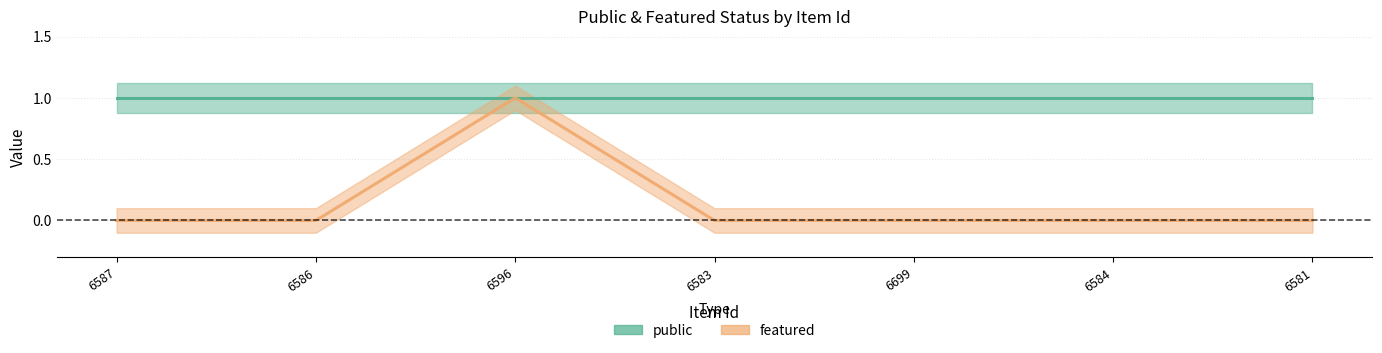

At how many categories does at least one series exceed 0?

7